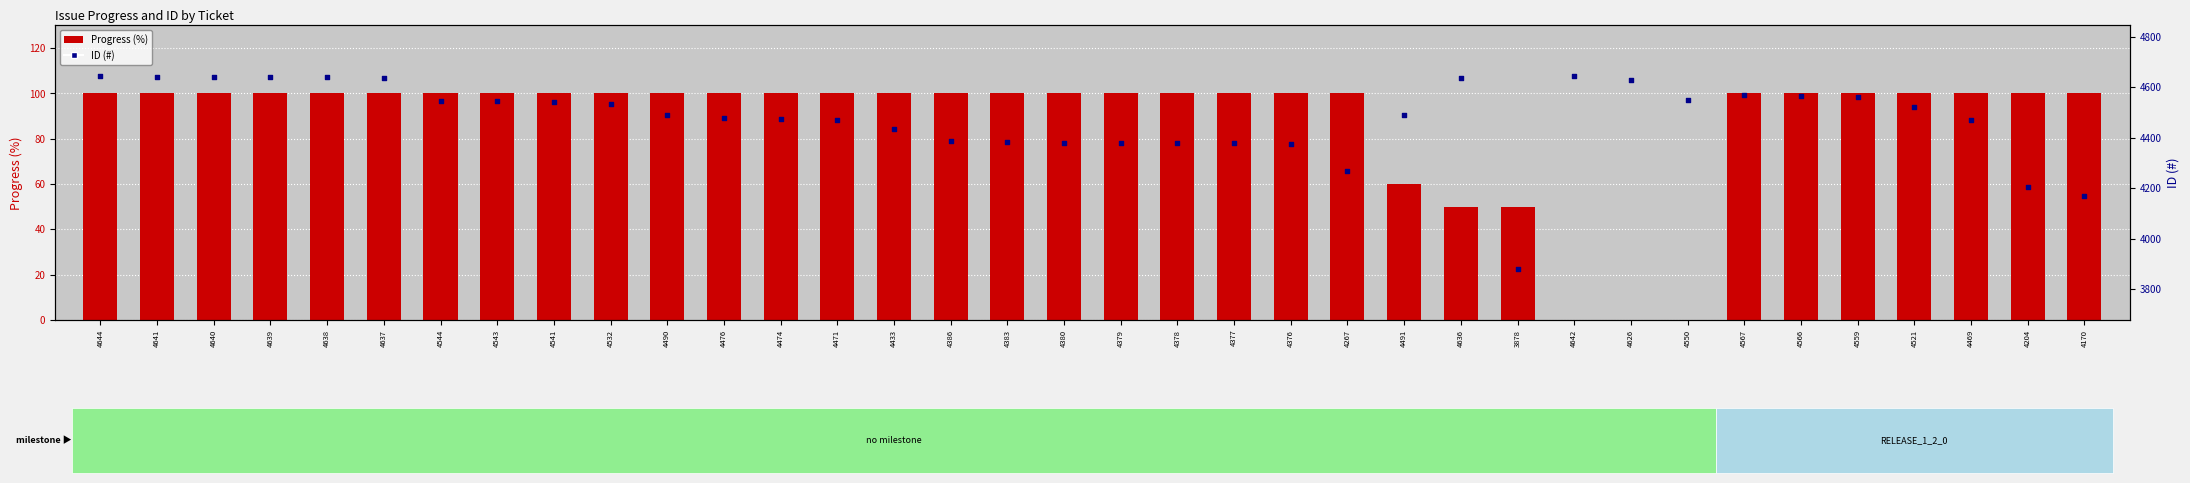

At which category is the sum across all series the highest?

4644